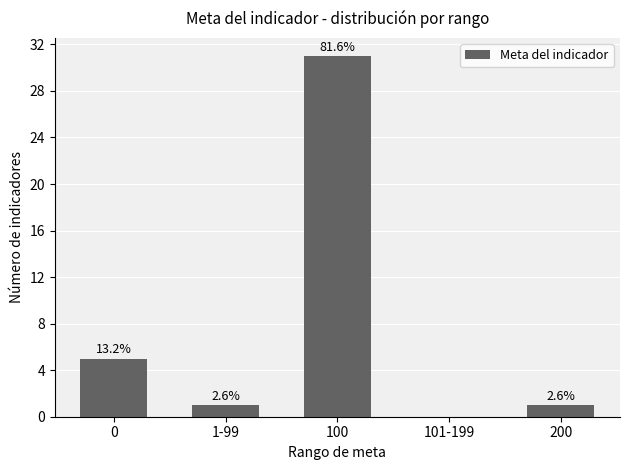

Are the bars horizontal?

No